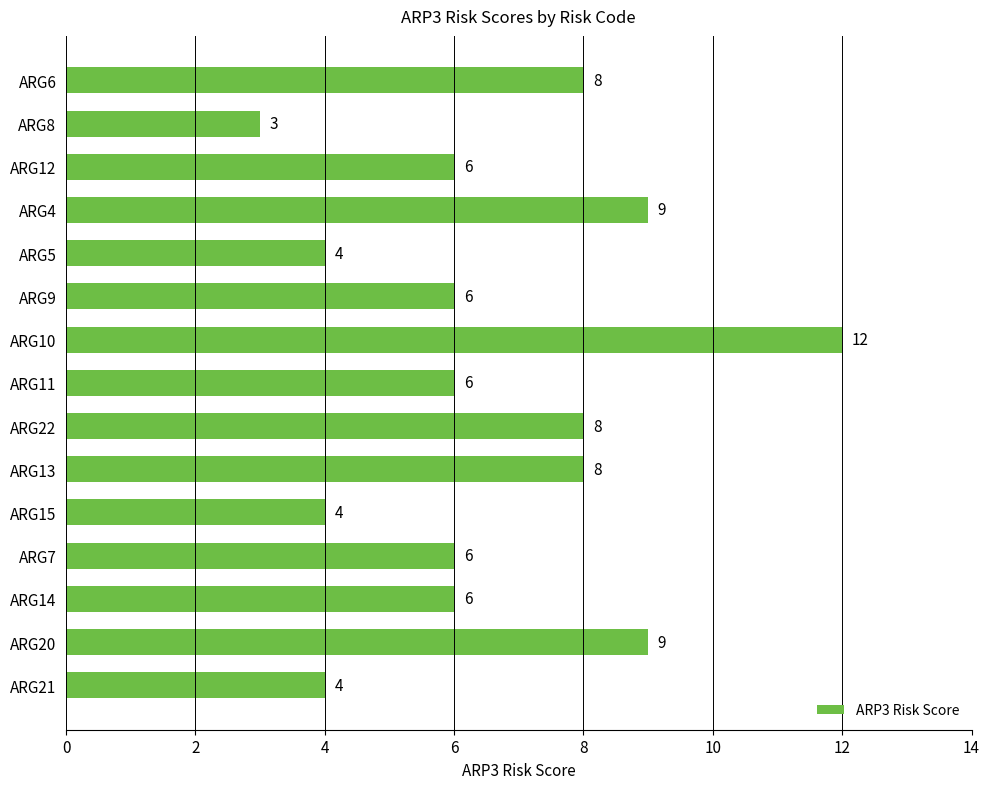

What is the difference between the maximum and second lowest values?

8